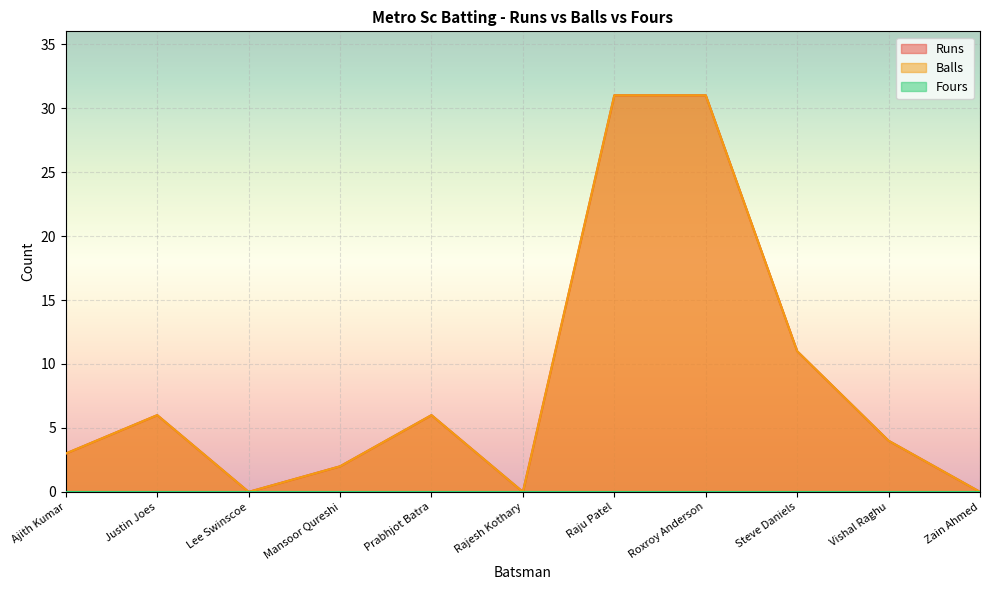

Where is the first local minimum for Runs?

Lee Swinscoe